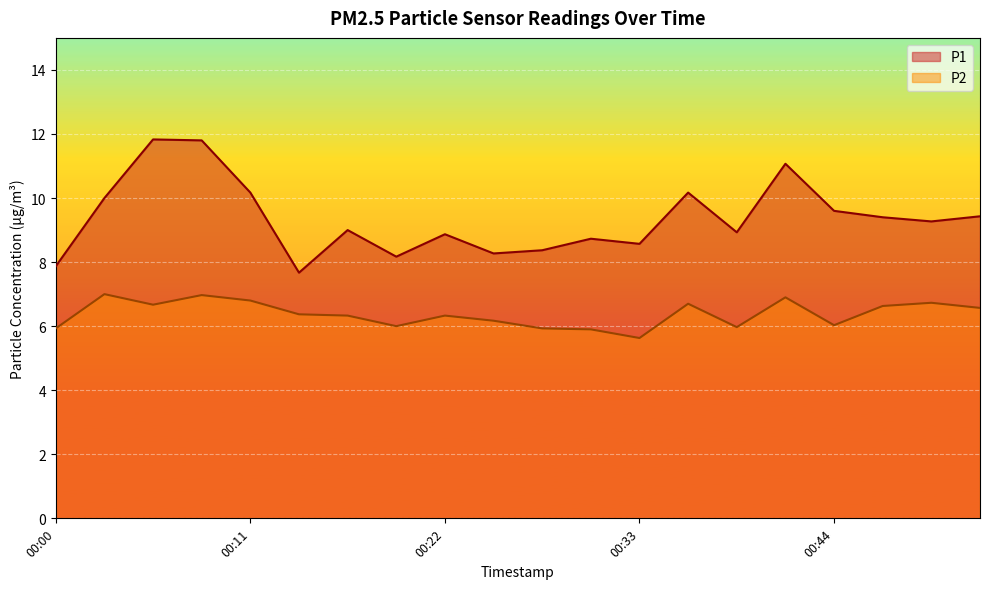

Rank the series at 00:09 from lowest to highest value.

P2, P1